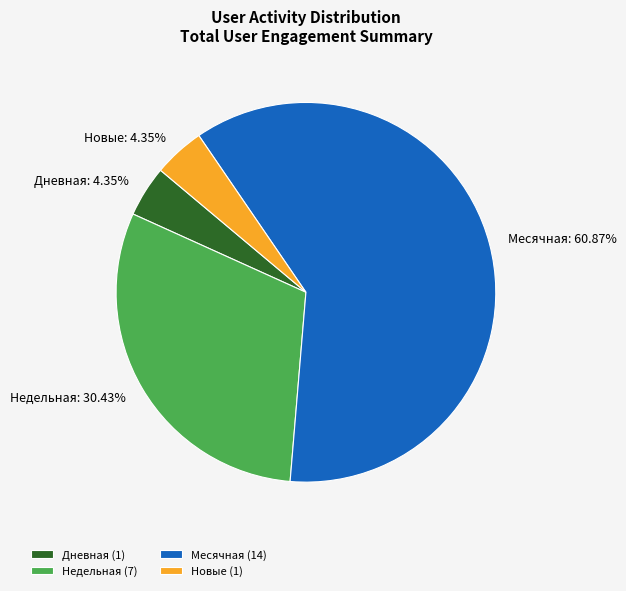

Does Месячная: 60.87% represent more than half of the total?

Yes